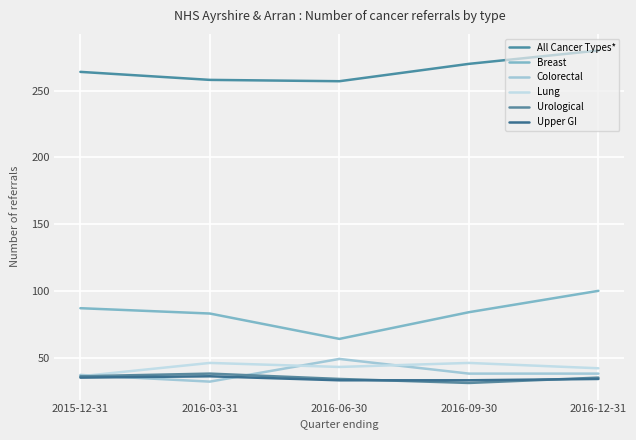

How many intersections are there between Colorectal and Urological?

2